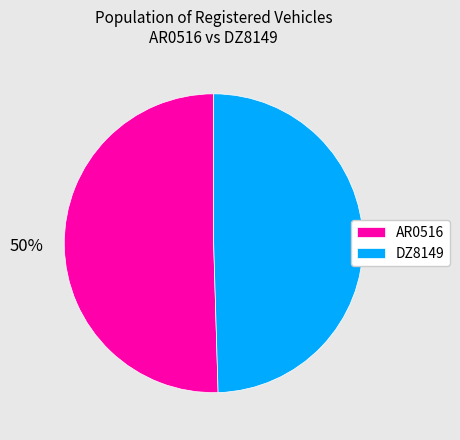

To the nearest percent, what is the average slice percentage?

50%